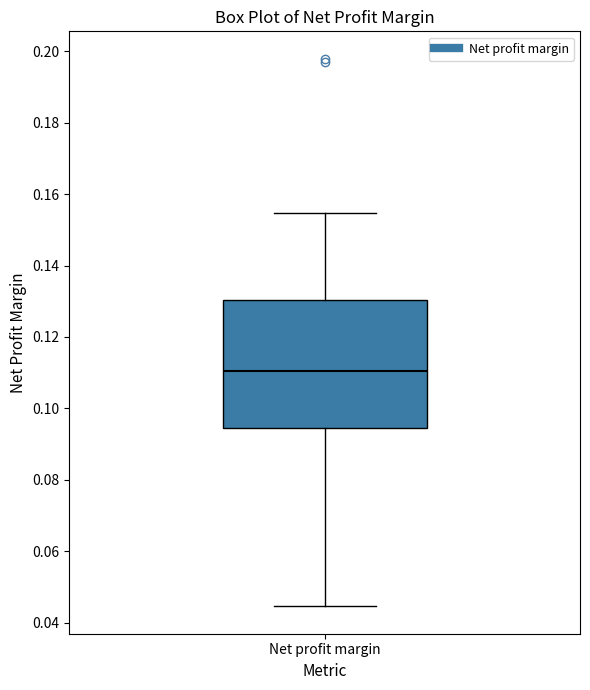

Read this box plot against the y-axis: the position of the median line, the range covered by the box, and the ends of both whiskers. The values are not printed on the chart, so give them approximately, as read against the axis.

median 0.110, box 0.094 to 0.130, whiskers 0.044 to 0.154